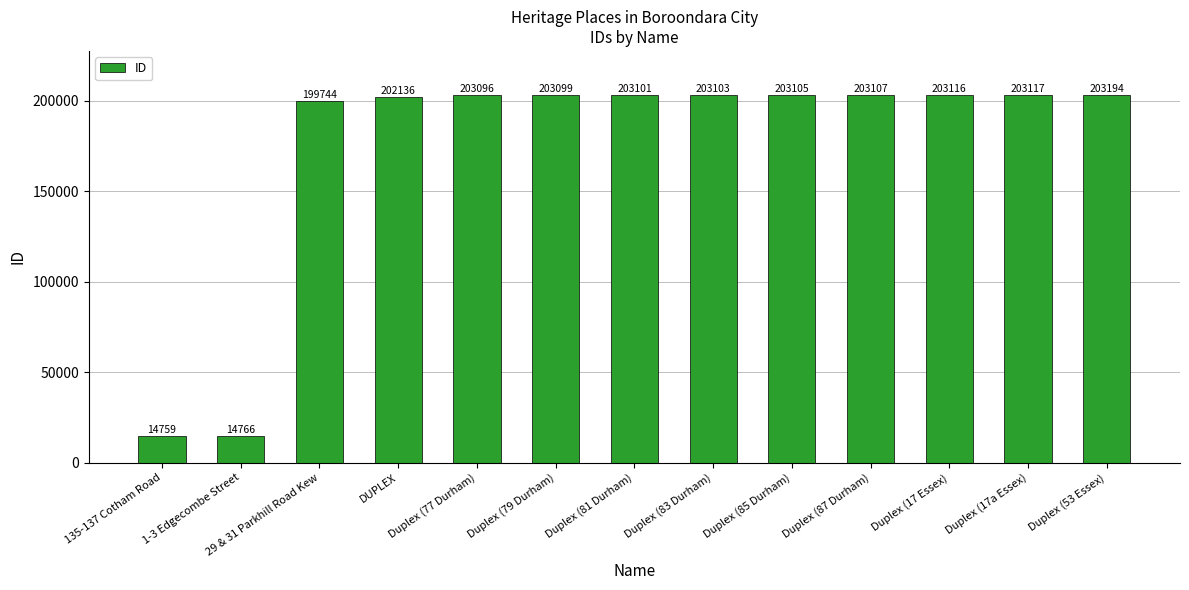

Approximately how many times larger is the value at Duplex (85 Durham) compared to Duplex (53 Essex)?

1.0